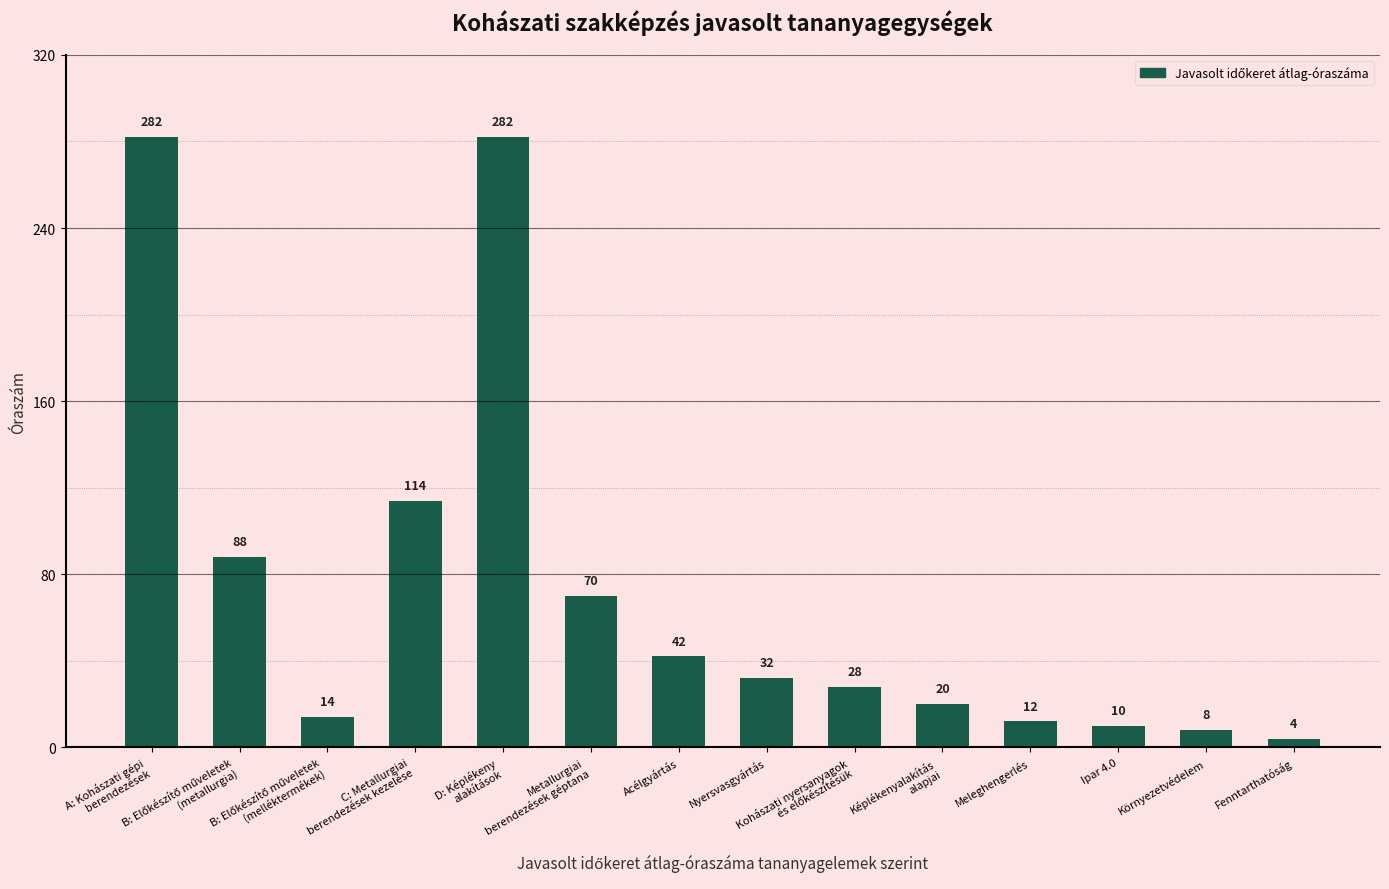

What is the difference between the maximum and second lowest values?

274